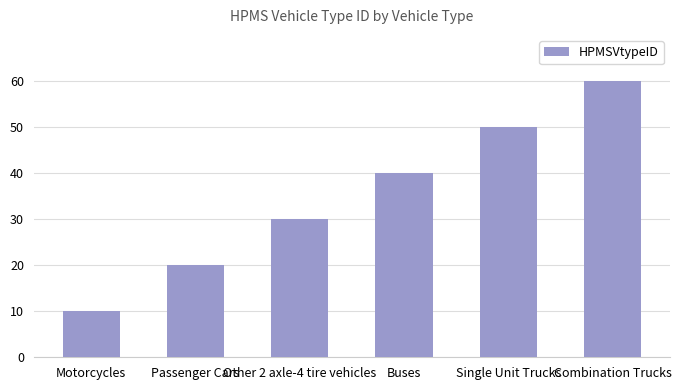

Which has a higher value, Single Unit Trucks or Other 2 axle-4 tire vehicles?

Single Unit Trucks